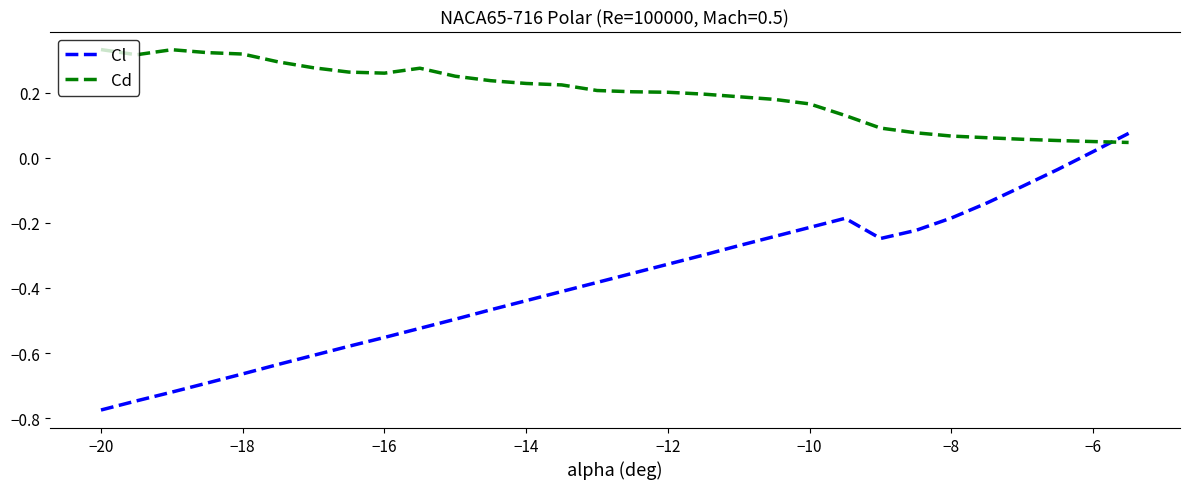

Which series has the largest total across all categories?

Cd